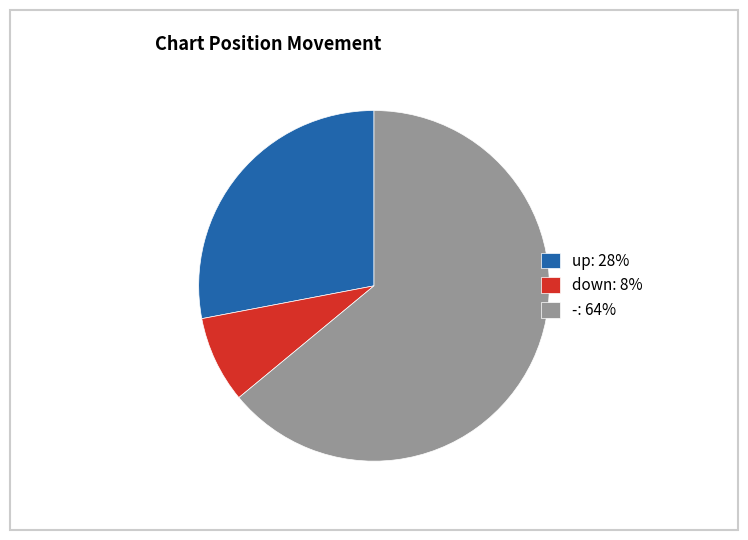

The - slice represents 70% of the pie. True or false?

False